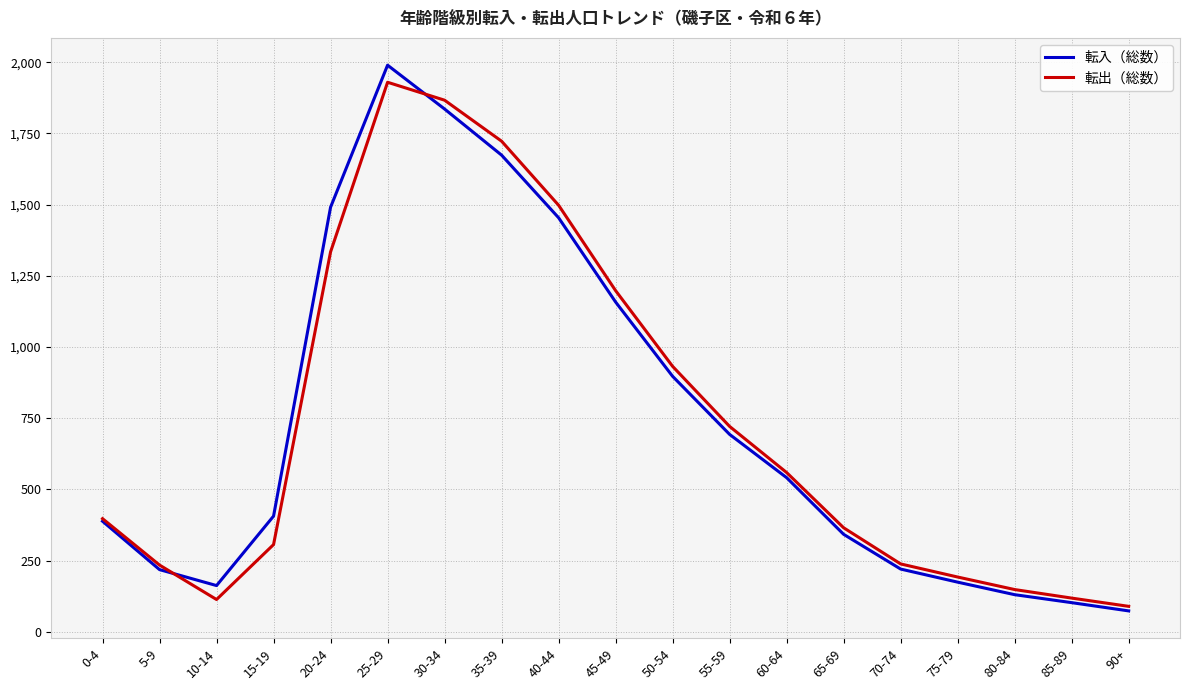

How many interior local peaks does the 転入（総数） series have?

1